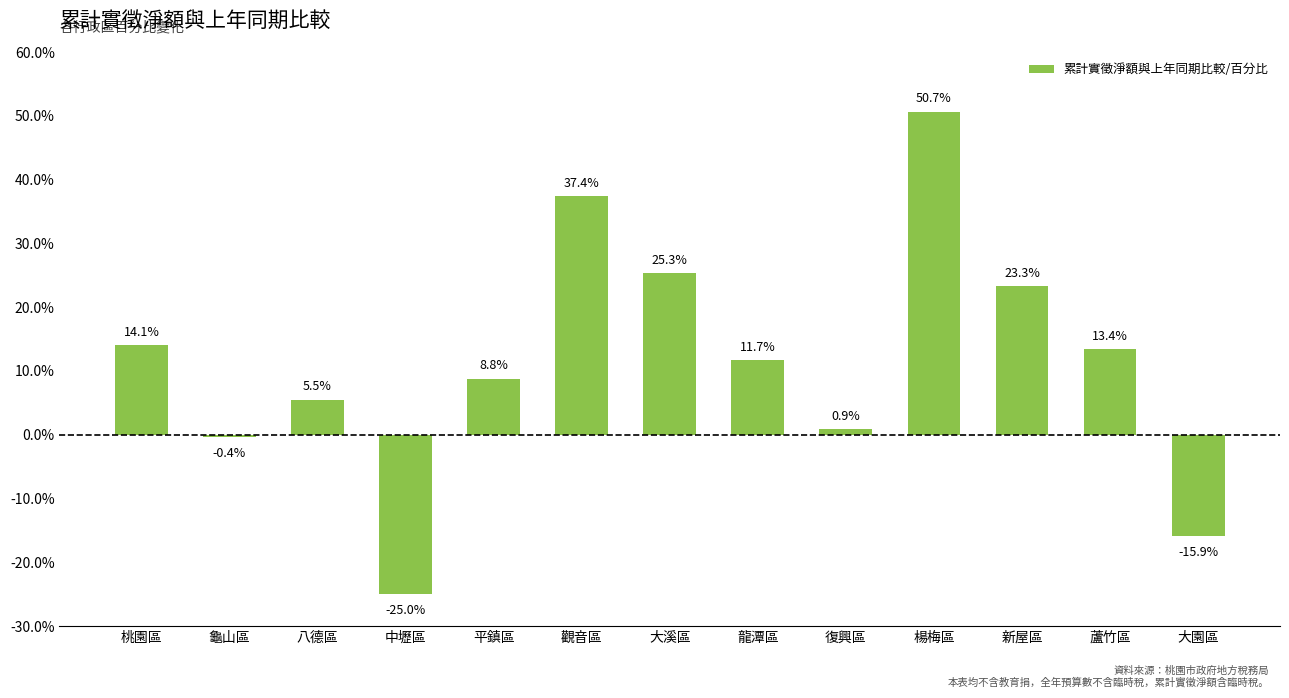

What is the label of the 7th bar from the right?

大溪區